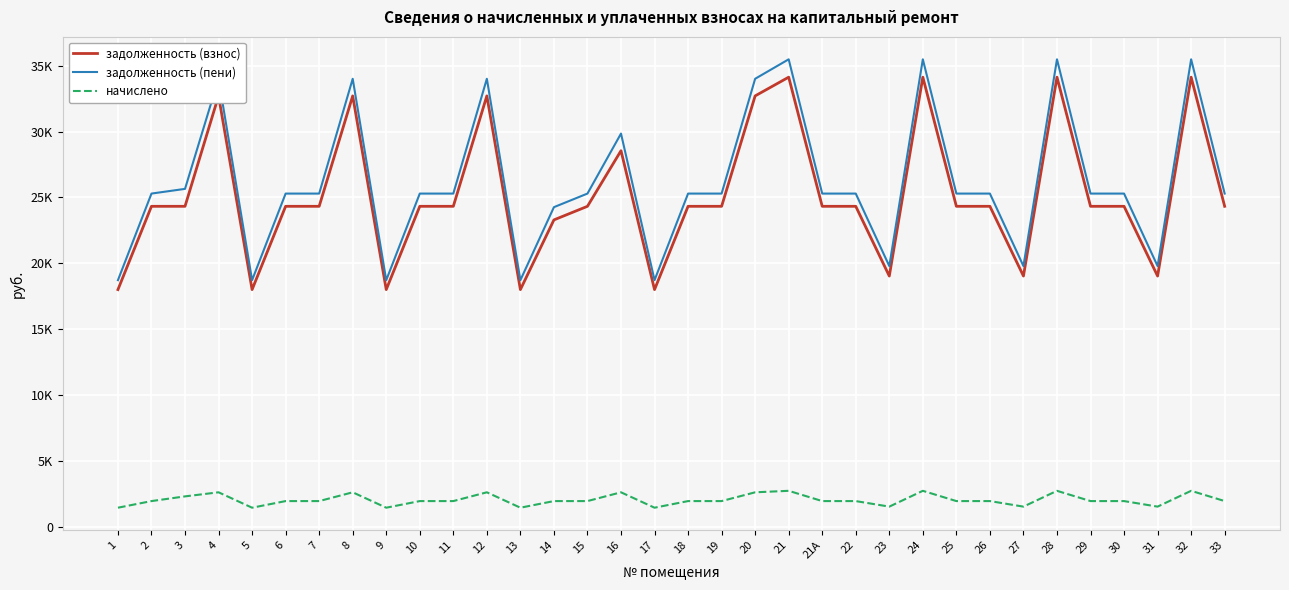

Reading left to right, extract all data points from this chart.

задолженность (взнос): 17997.0	24322.8	24322.8	32708.4	17997.0	24322.8	24322.8	32708.4	17997.0	24322.8	24322.8	32708.4	17997.0	23290.8	24322.8	28546.3	17997.0	24322.8	24322.8	32708.4	34130.4	24322.8	24322.8	19026.8	34130.4	24322.8	24322.8	19026.8	34130.4	24322.8	24322.8	19026.8	34130.4	24322.8
задолженность (пени): 18712.6	25290.0	25646.9	34009.0	18712.6	25290.0	25290.0	34009.0	18712.6	25290.0	25290.0	34009.0	18712.6	24258.0	25290.0	29846.9	18712.6	25290.0	25290.0	34009.0	35487.6	25290.0	25290.0	19783.4	35487.6	25290.0	25290.0	19783.4	35487.6	25290.0	25290.0	19783.4	35487.6	25290.0
начислено: 1431.3	1934.4	2291.3	2601.3	1431.3	1934.4	1934.4	2601.3	1431.3	1934.4	1934.4	2601.3	1431.3	1934.4	1934.4	2601.3	1431.3	1934.4	1934.4	2601.3	2714.4	1934.4	1934.4	1513.2	2714.4	1934.4	1934.4	1513.2	2714.4	1934.4	1934.4	1513.2	2714.4	1934.4